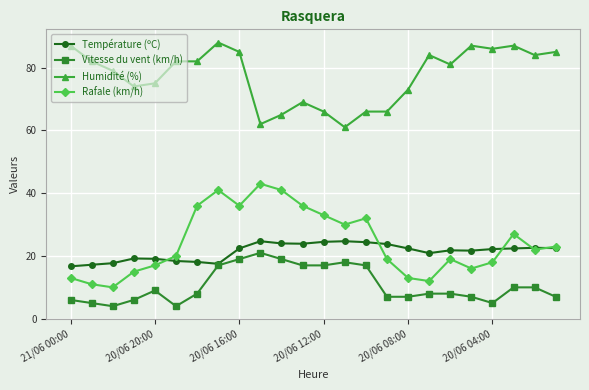

At how many categories does at least one series exceed 83?

9